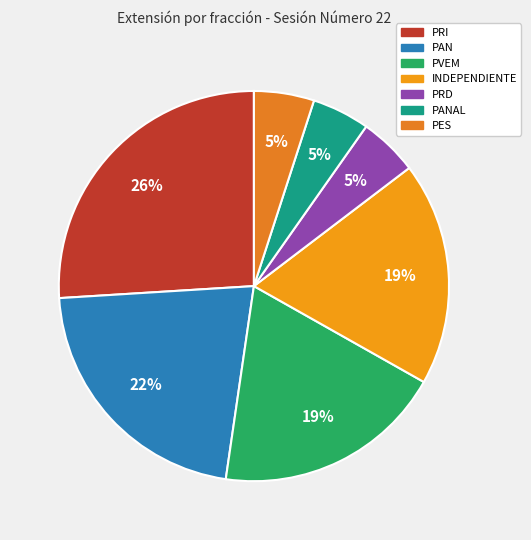

Which category has the smallest portion of the pie?

PANAL